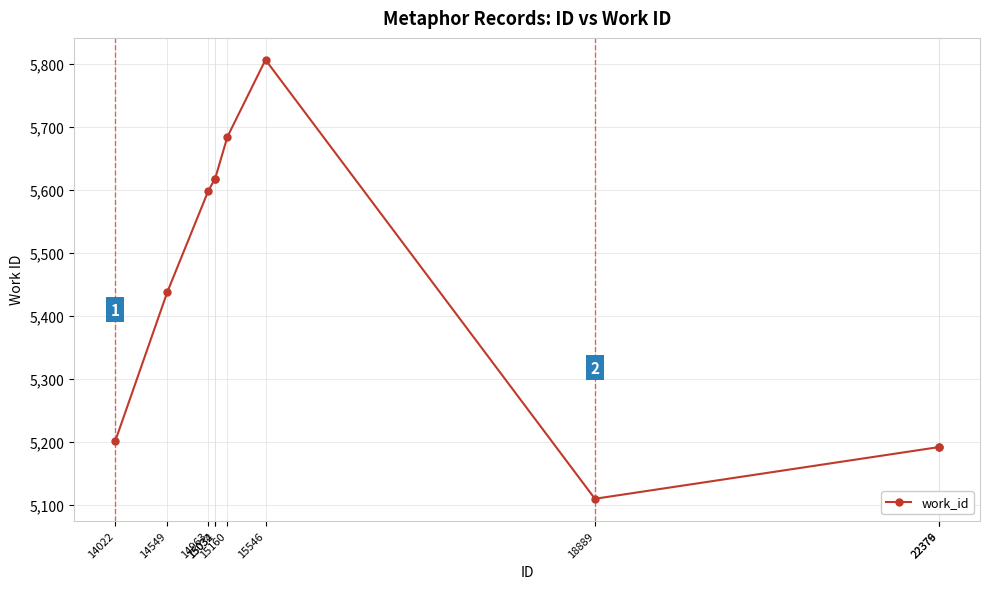

How many values are below 5598?

5